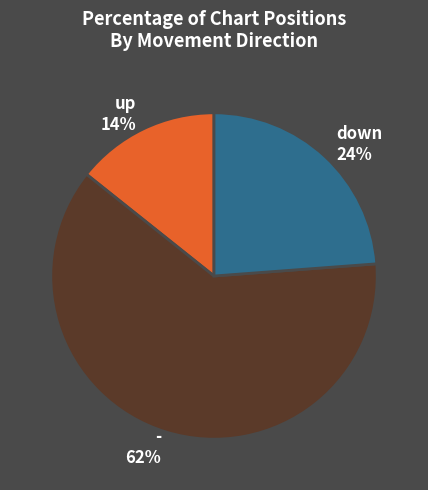

The - slice represents 62% of the pie. True or false?

True